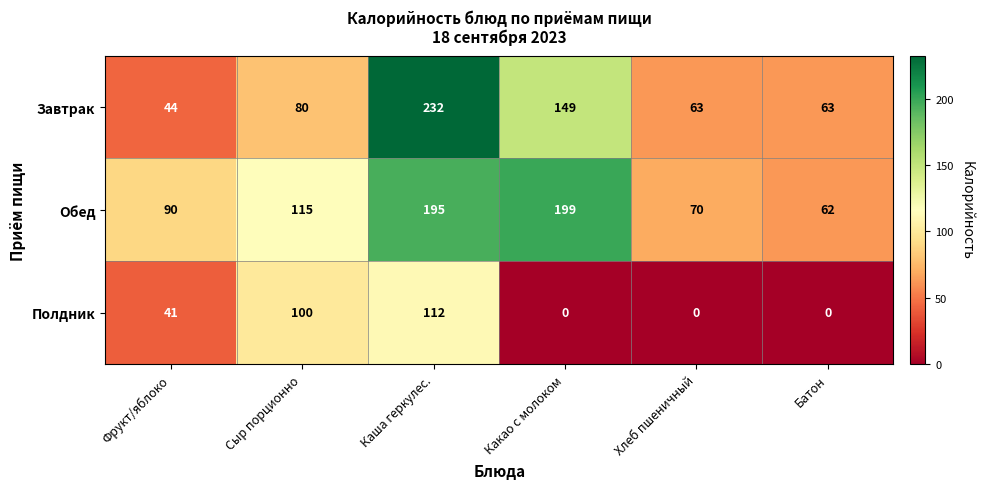

True or false: Завтрак has a value of 232 at Каша геркулес..

True